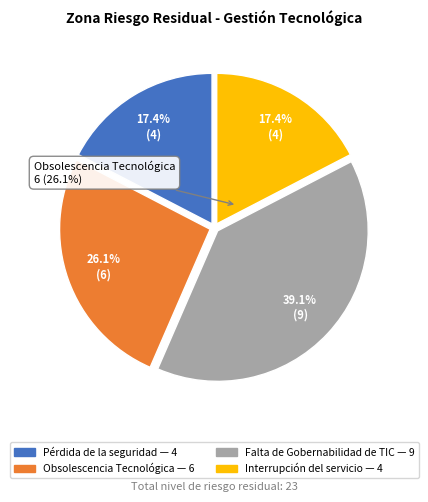

What is the total percentage of Moderado - 9 (Riesgo 3) and Moderado - 4 (Riesgo 4)?

56.5%